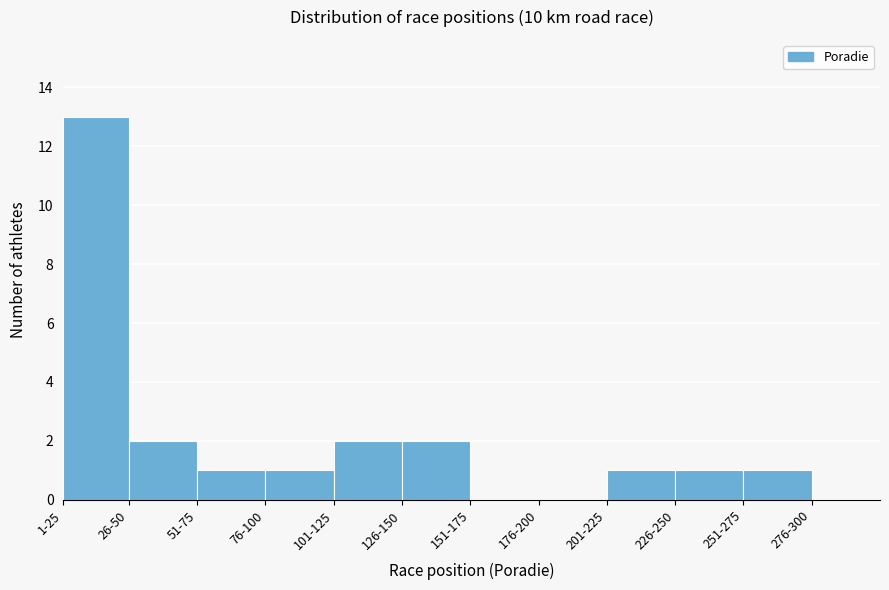

Reading right to left, list all the values displayed in this chart.

276-300=0	251-275=1	226-250=1	201-225=1	176-200=0	151-175=0	126-150=2	101-125=2	76-100=1	51-75=1	26-50=2	1-25=13